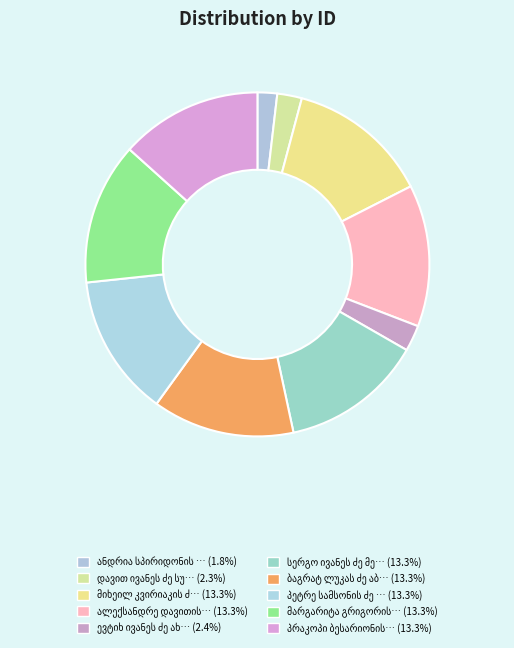

Does ანდრია სპირიდონის ძე ღვინეფაძე account for over 50% of the chart?

No